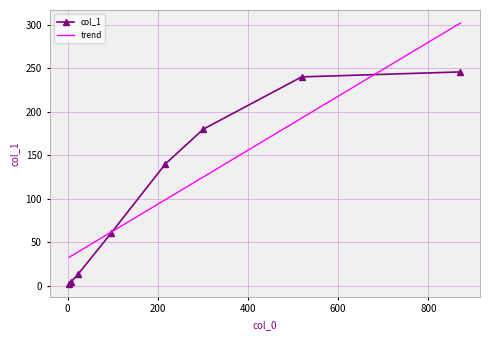

Count the number of categories in the chart.

8